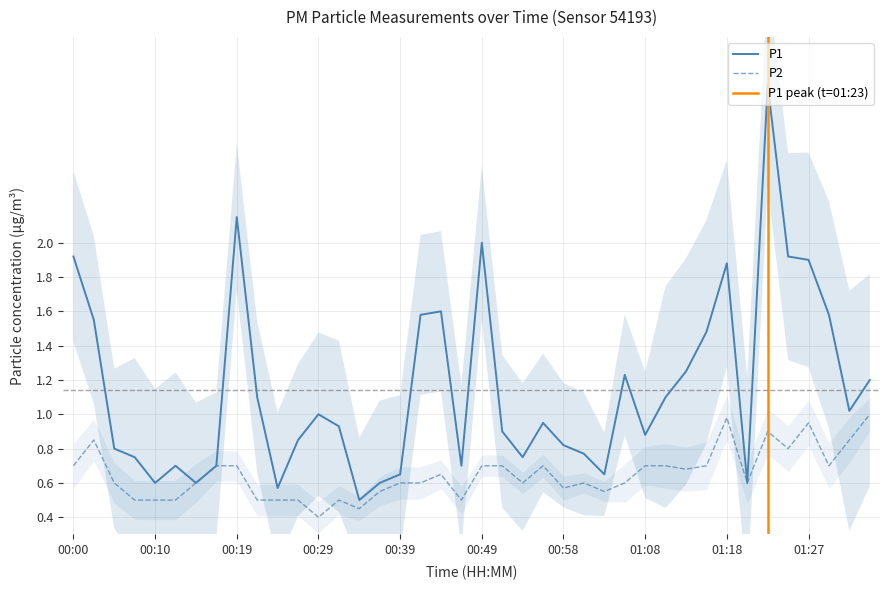

True or false: P1 and P2 intersect in this chart.

False